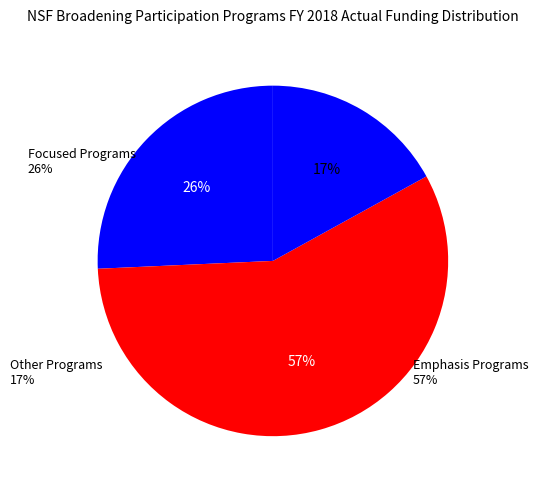

To the nearest percent, what is the combined percentage of Focused Programs and Other Programs?

43%